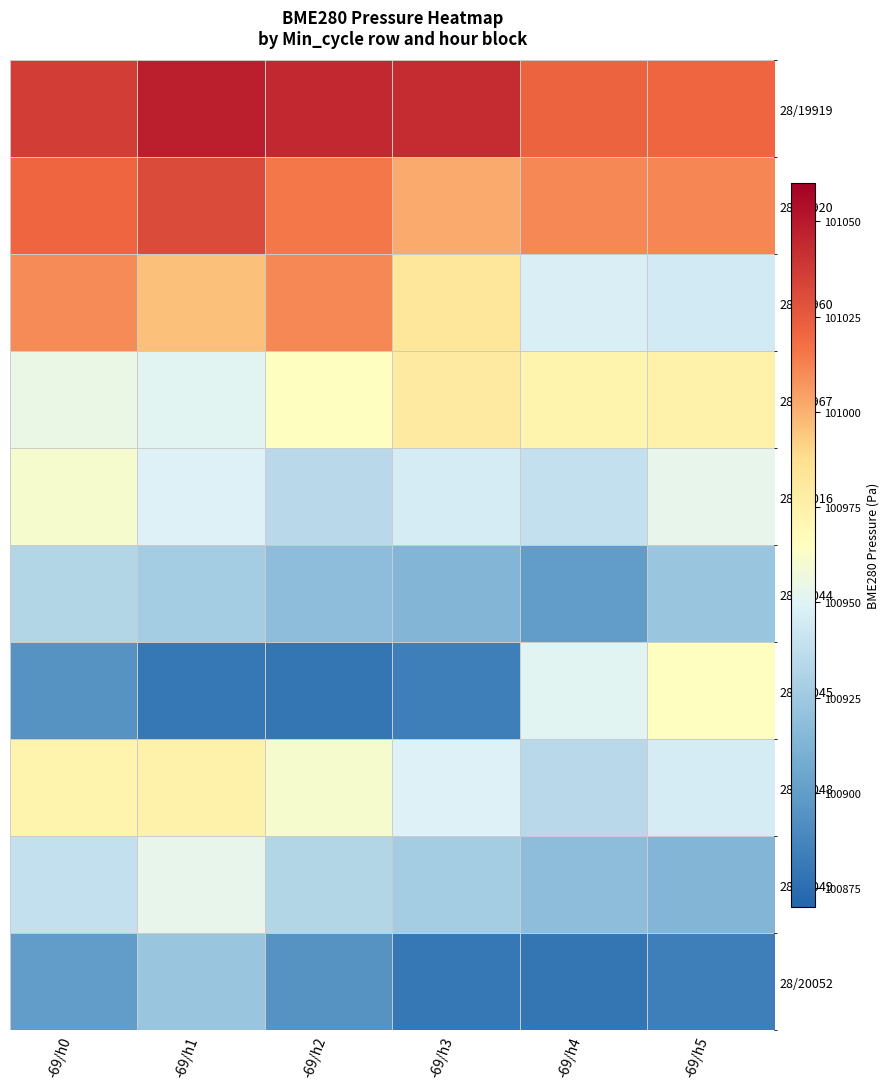

Which series has the largest total across all categories?

28/19919